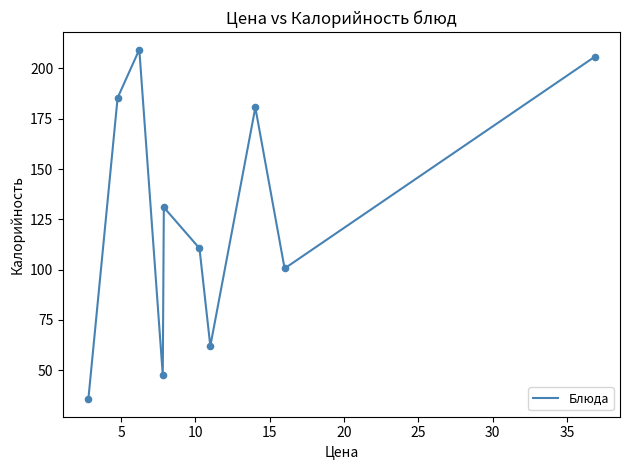

What is the minimum value shown in the chart?

35.6